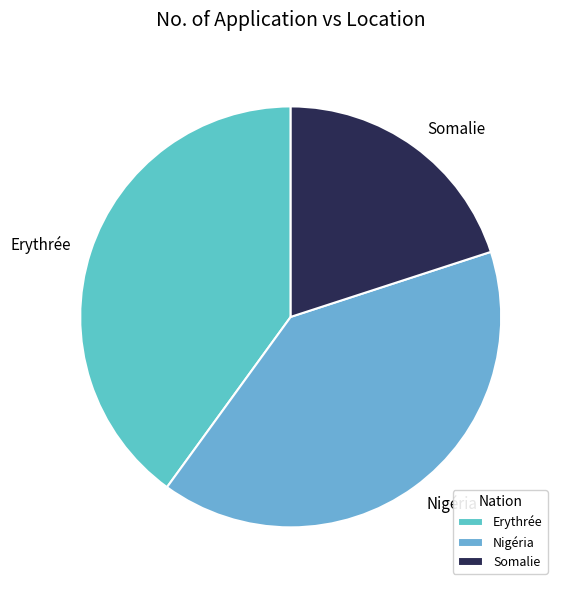

Is there a majority slice in this chart?

No